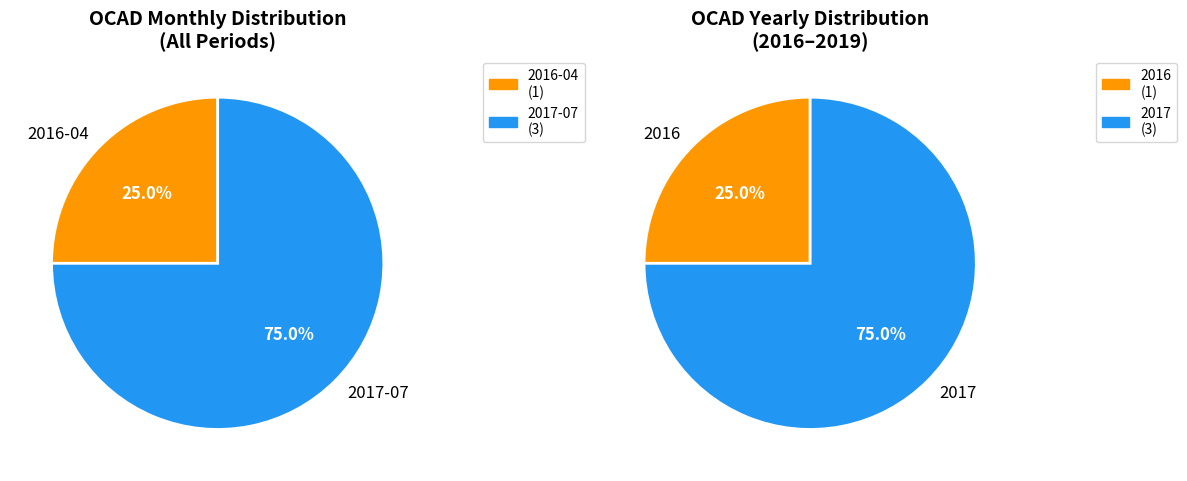

What is the change in value from 2016-04 to 2017-07?

+2